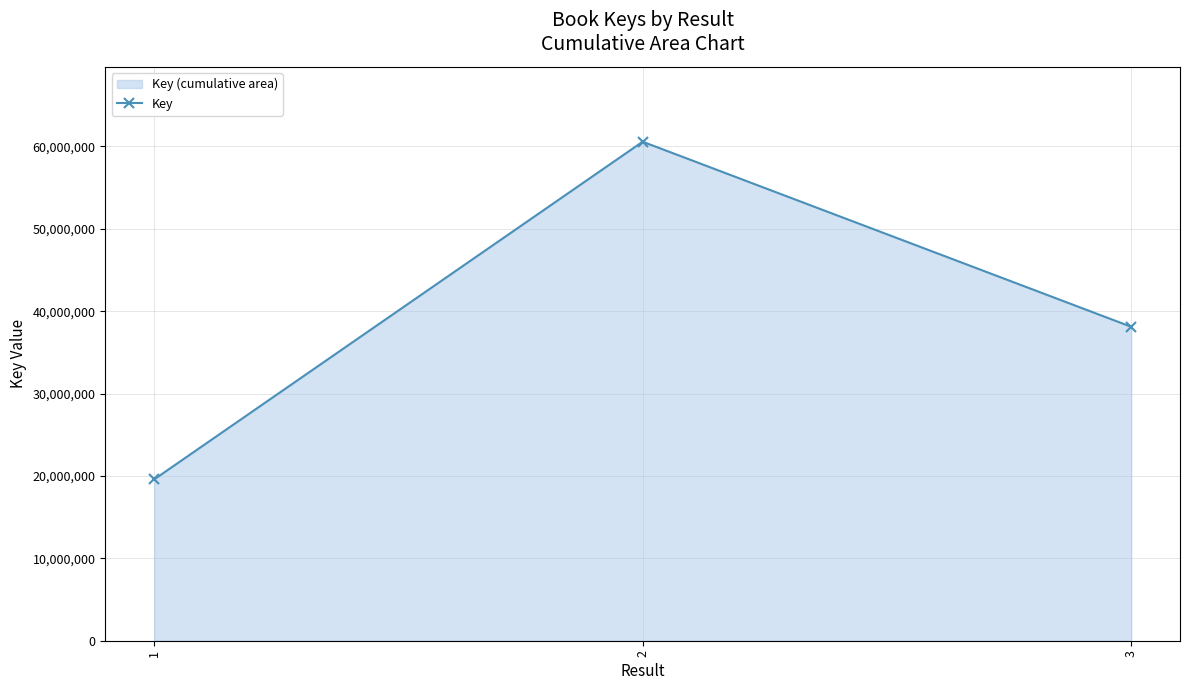

Where does the data first go above 38110433?

2